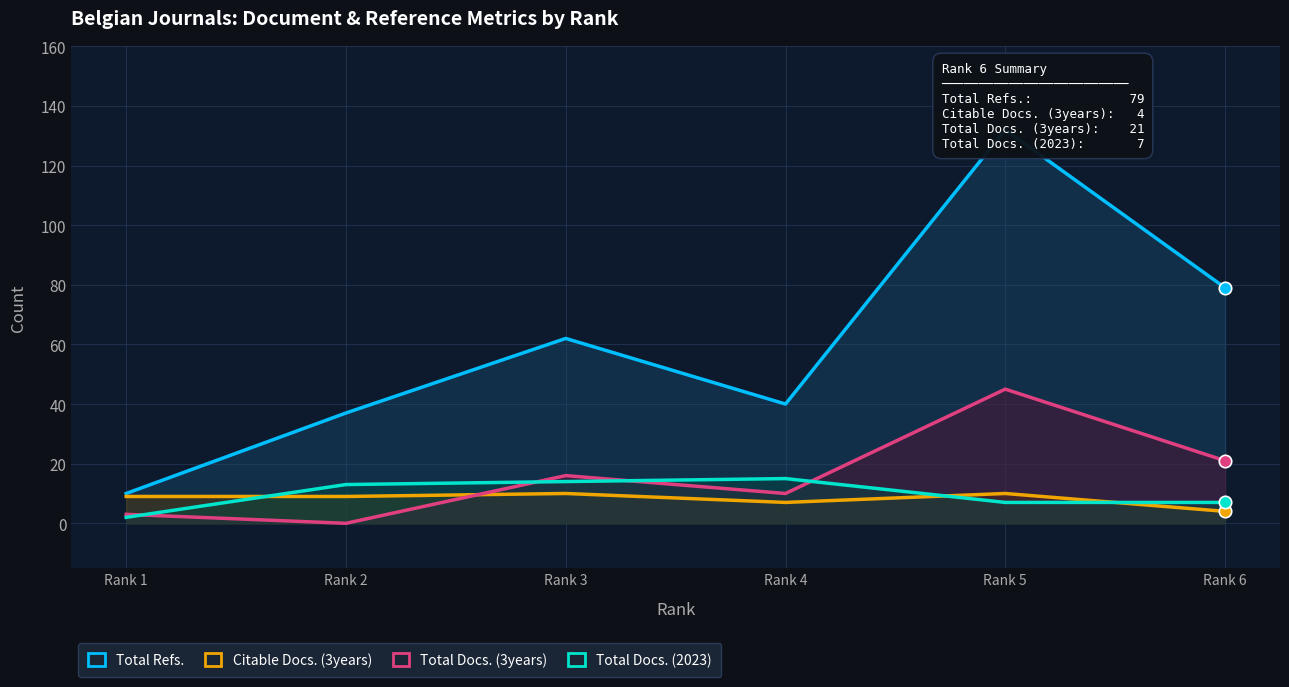

Which series has the largest Y range (max minus min)?

Total Refs.